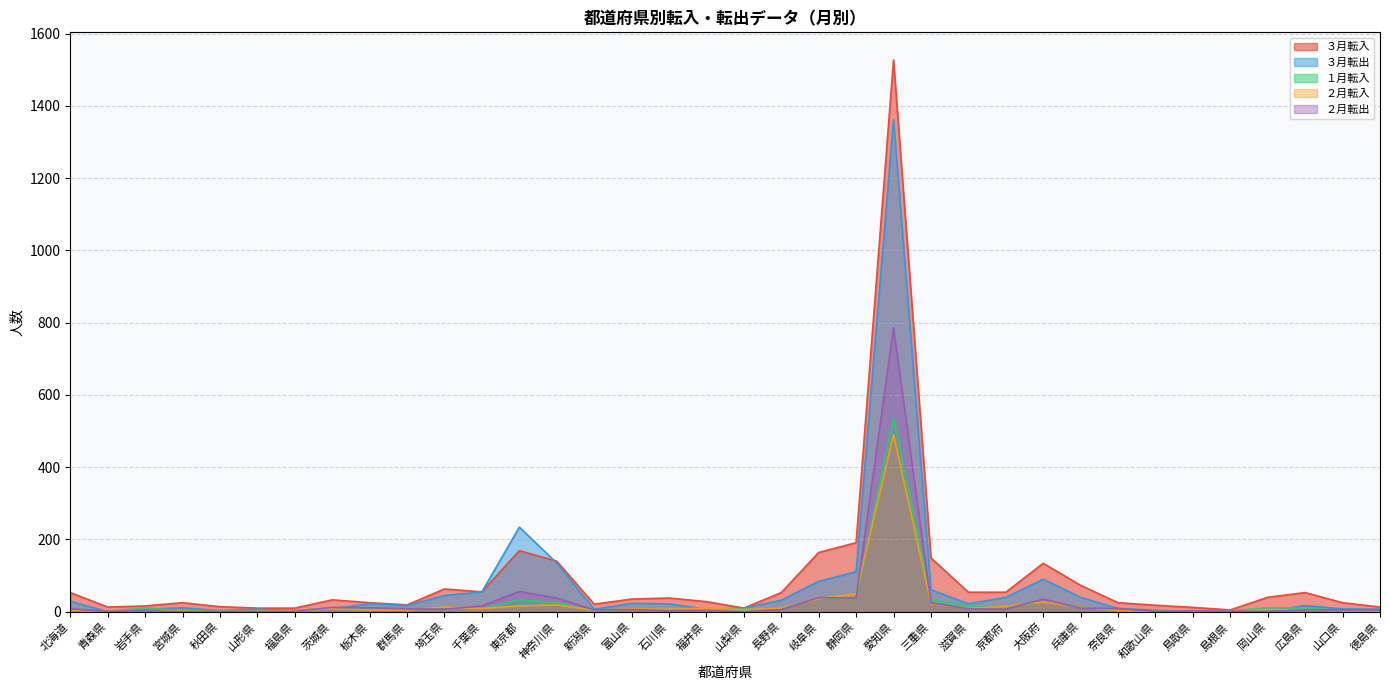

Reading right to left, list all the values displayed in this chart.

３月転入: 徳島県=13	山口県=25	広島県=53	岡山県=40	島根県=5	鳥取県=12	和歌山県=18	奈良県=25	兵庫県=73	大阪府=134	京都府=54	滋賀県=54	三重県=149	愛知県=1527	静岡県=191	岐阜県=164	長野県=53	山梨県=10	福井県=28	石川県=38	富山県=35	新潟県=21	神奈川県=140	東京都=169	千葉県=55	埼玉県=63	群馬県=19	栃木県=25	茨城県=33	福島県=10	山形県=10	秋田県=14	宮城県=25	岩手県=16	青森県=13	北海道=53
３月転出: 徳島県=7	山口県=8	広島県=17	岡山県=2	島根県=2	鳥取県=0	和歌山県=4	奈良県=9	兵庫県=40	大阪府=90	京都府=40	滋賀県=22	三重県=61	愛知県=1361	静岡県=111	岐阜県=84	長野県=32	山梨県=10	福井県=7	石川県=22	富山県=23	新潟県=7	神奈川県=135	東京都=234	千葉県=55	埼玉県=45	群馬県=17	栃木県=23	茨城県=7	福島県=3	山形県=7	秋田県=3	宮城県=11	岩手県=7	青森県=0	北海道=29
１月転入: 徳島県=4	山口県=3	広島県=10	岡山県=11	島根県=3	鳥取県=0	和歌山県=2	奈良県=1	兵庫県=14	大阪府=27	京都府=11	滋賀県=15	三重県=33	愛知県=535	静岡県=38	岐阜県=37	長野県=10	山梨県=6	福井県=7	石川県=7	富山県=8	新潟県=1	神奈川県=25	東京都=33	千葉県=8	埼玉県=8	群馬県=10	栃木県=11	茨城県=11	福島県=3	山形県=1	秋田県=2	宮城県=3	岩手県=11	青森県=1	北海道=7
２月転入: 徳島県=2	山口県=3	広島県=6	岡山県=5	島根県=3	鳥取県=1	和歌山県=0	奈良県=4	兵庫県=12	大阪府=27	京都府=15	滋賀県=9	三重県=23	愛知県=490	静岡県=50	岐阜県=36	長野県=10	山梨県=6	福井県=10	石川県=7	富山県=8	新潟県=4	神奈川県=19	東京都=16	千葉県=9	埼玉県=13	群馬県=5	栃木県=5	茨城県=8	福島県=2	山形県=1	秋田県=0	宮城県=2	岩手県=3	青森県=1	北海道=4
２月転出: 徳島県=5	山口県=5	広島県=5	岡山県=1	島根県=2	鳥取県=2	和歌山県=1	奈良県=9	兵庫県=10	大阪府=35	京都府=7	滋賀県=8	三重県=25	愛知県=786	静岡県=38	岐阜県=39	長野県=6	山梨県=0	福井県=3	石川県=3	富山県=6	新潟県=5	神奈川県=38	東京都=56	千葉県=16	埼玉県=7	群馬県=8	栃木県=11	茨城県=12	福島県=1	山形県=0	秋田県=1	宮城県=0	岩手県=3	青森県=1	北海道=8